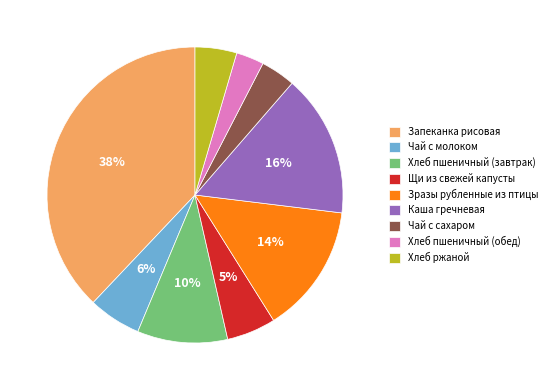

Between Запеканка рисовая and Зразы рубленные из птицы, which is larger?

Запеканка рисовая